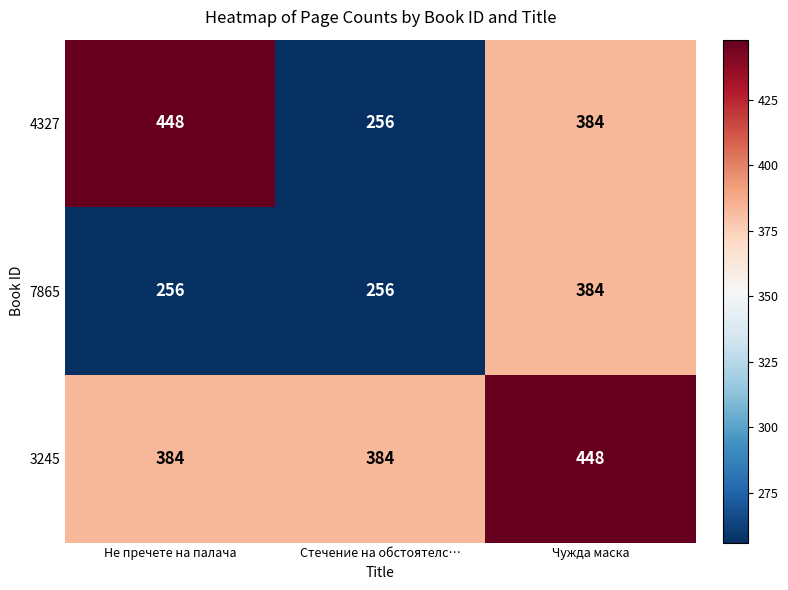

At how many categories does at least one series exceed 282?

3